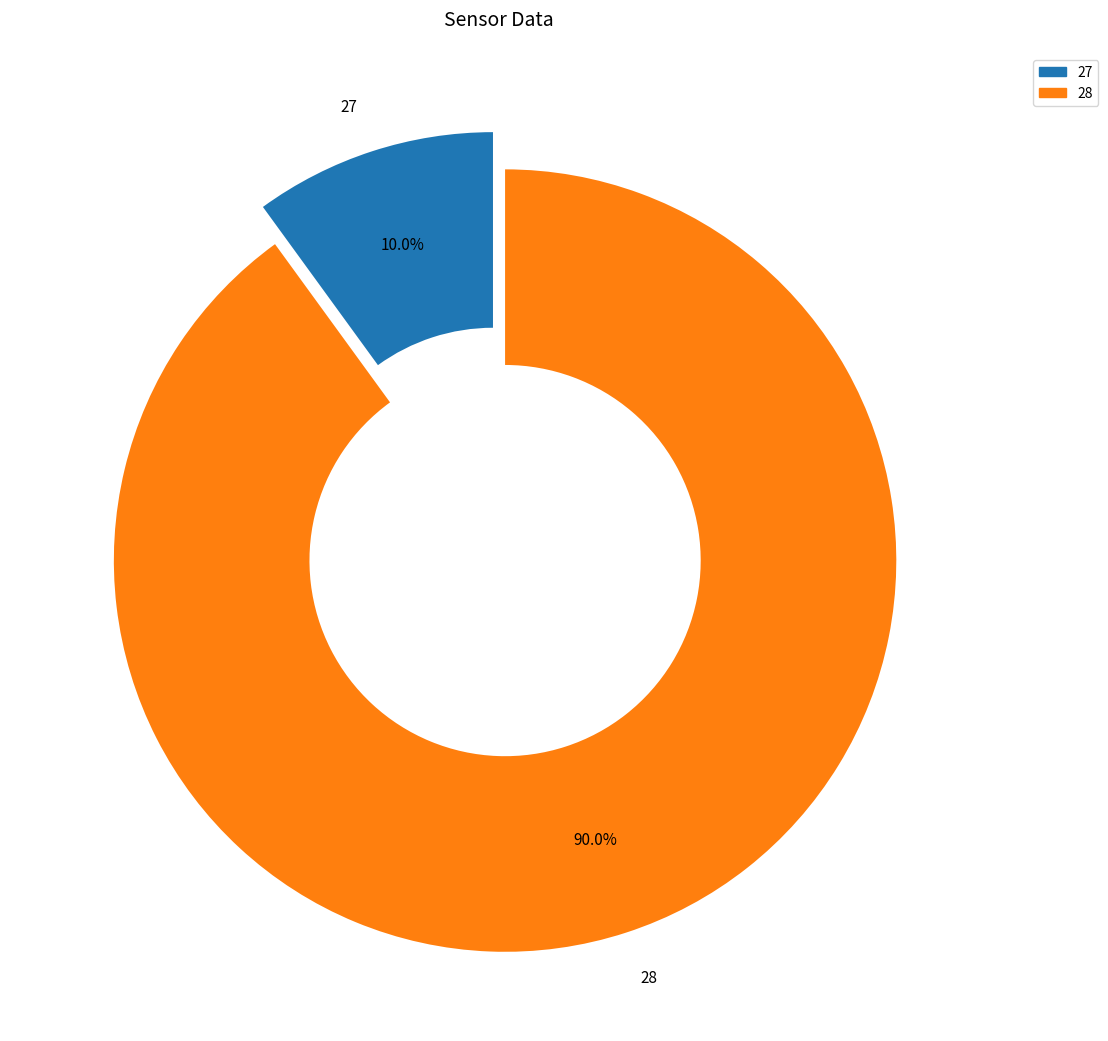

Is 28 the majority of the pie?

Yes